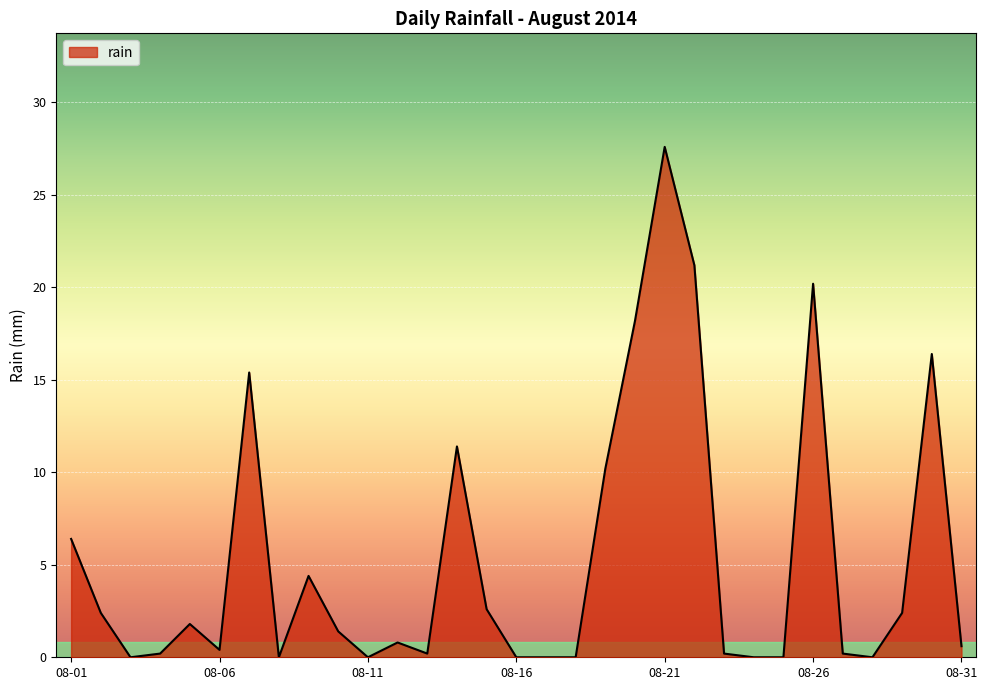

Does the chart display data point markers on the line(s)?

No